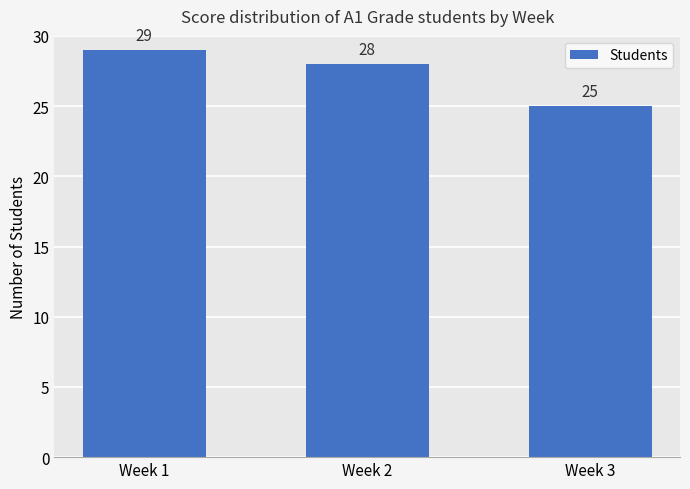

Reading left to right, extract all data points from this chart.

Week 1=29	Week 2=28	Week 3=25